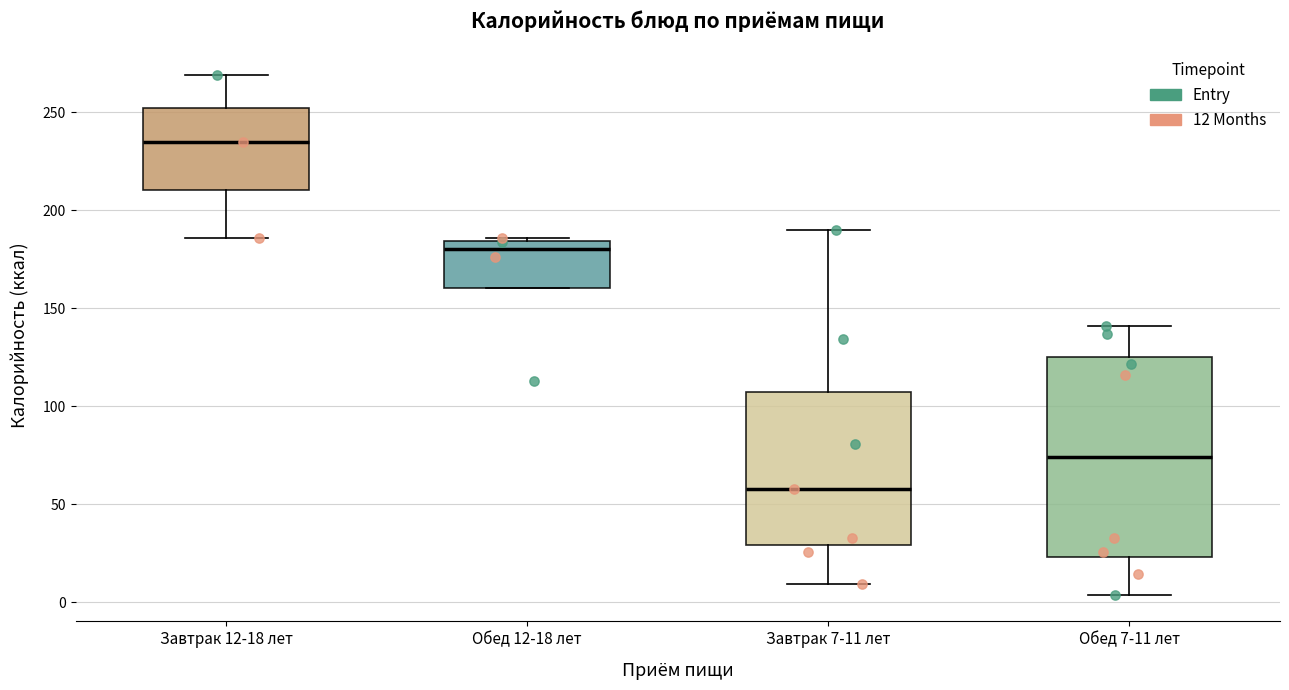

Reading left to right, read every box against the y-axis: the position of its median line, the range the box covers, and the ends of its whiskers. The values are not printed on the chart, so give them approximately, as read against the axis.

Завтрак 12-18 лет: median 235, box 210 to 250, whiskers 185 to 270
Обед 12-18 лет: median 180, box 160 to 185, whiskers 160 to 185
Завтрак 7-11 лет: median 60, box 30 to 105, whiskers 10 to 190
Обед 7-11 лет: median 75, box 25 to 125, whiskers 5 to 140